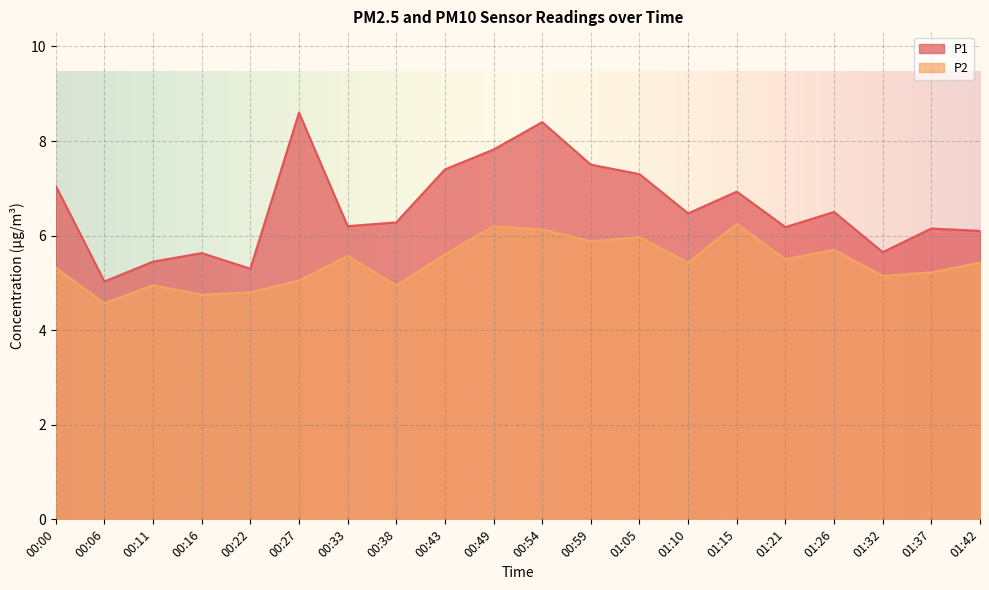

What is the label of the 11th point from the left?

00:54